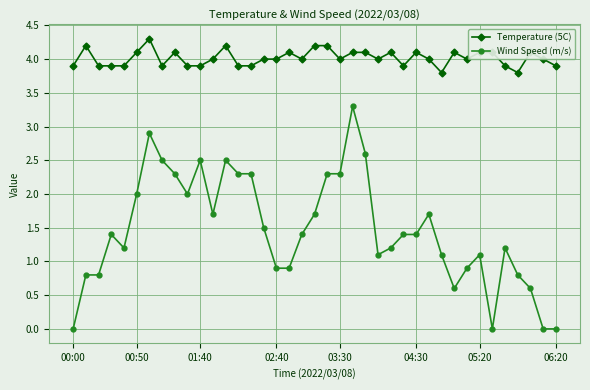

True or false: Temperature (5C) and Wind Speed (m/s) intersect in this chart.

False